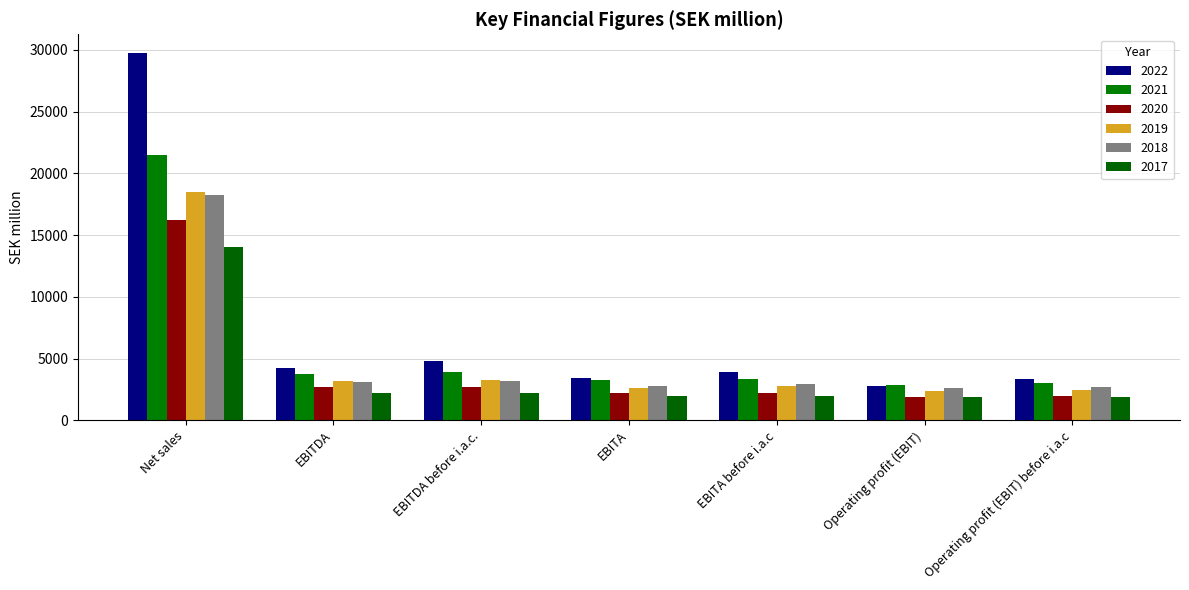

What is the greatest value displayed?

29764